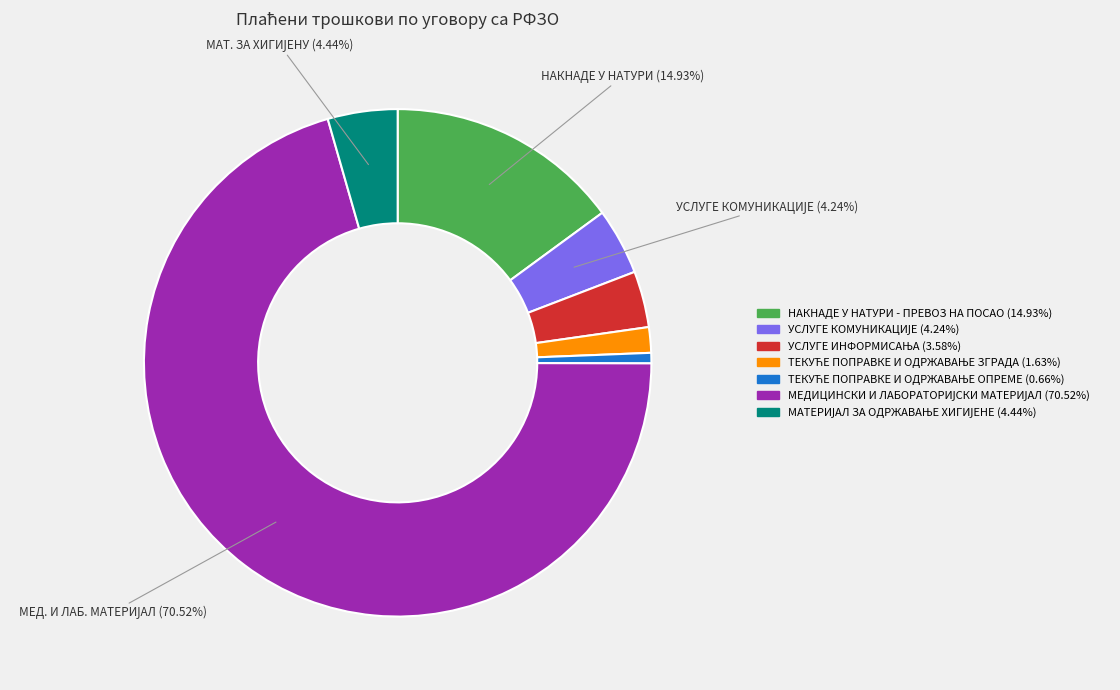

Is there a majority slice in this chart?

Yes